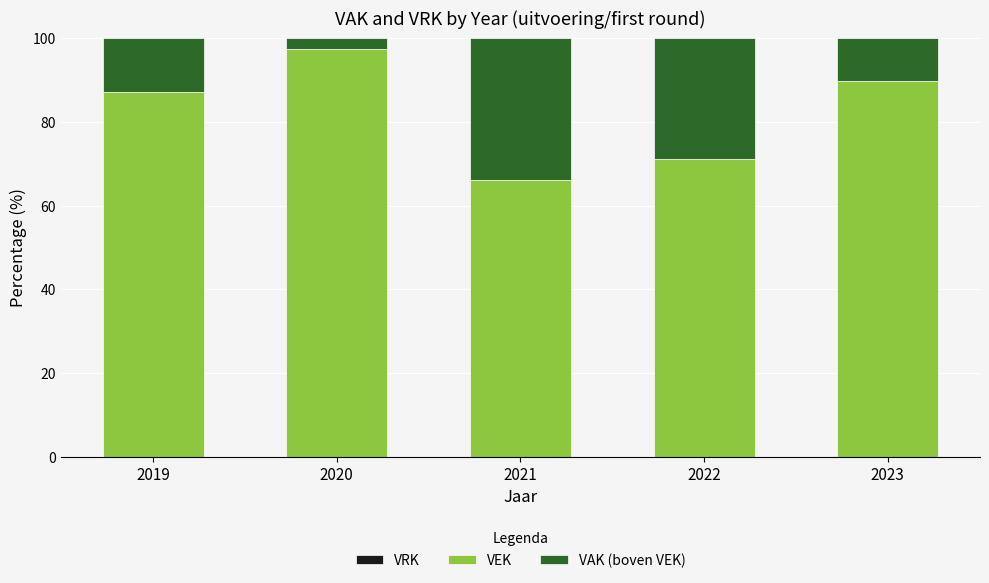

At which label is VEK closest to 81?

2019